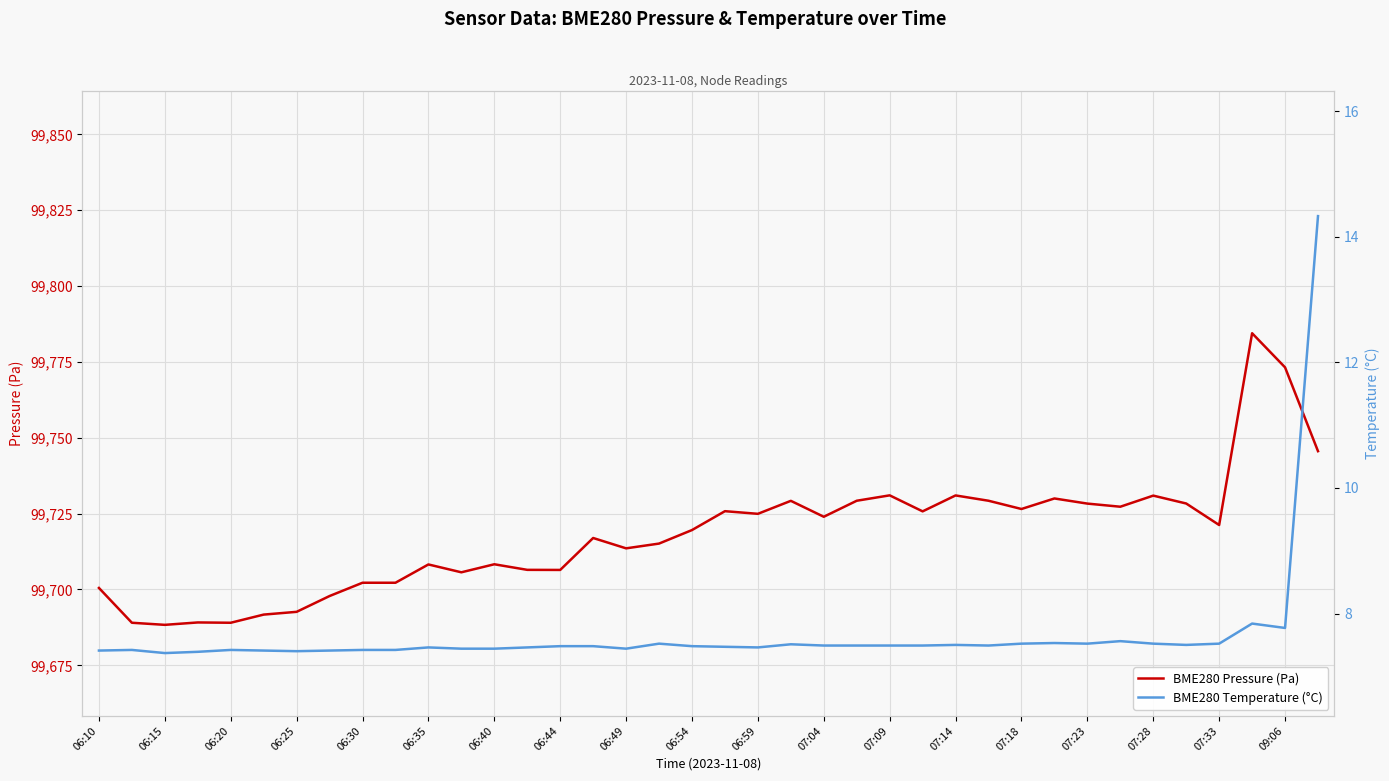

What is the greatest value displayed?

99784.5